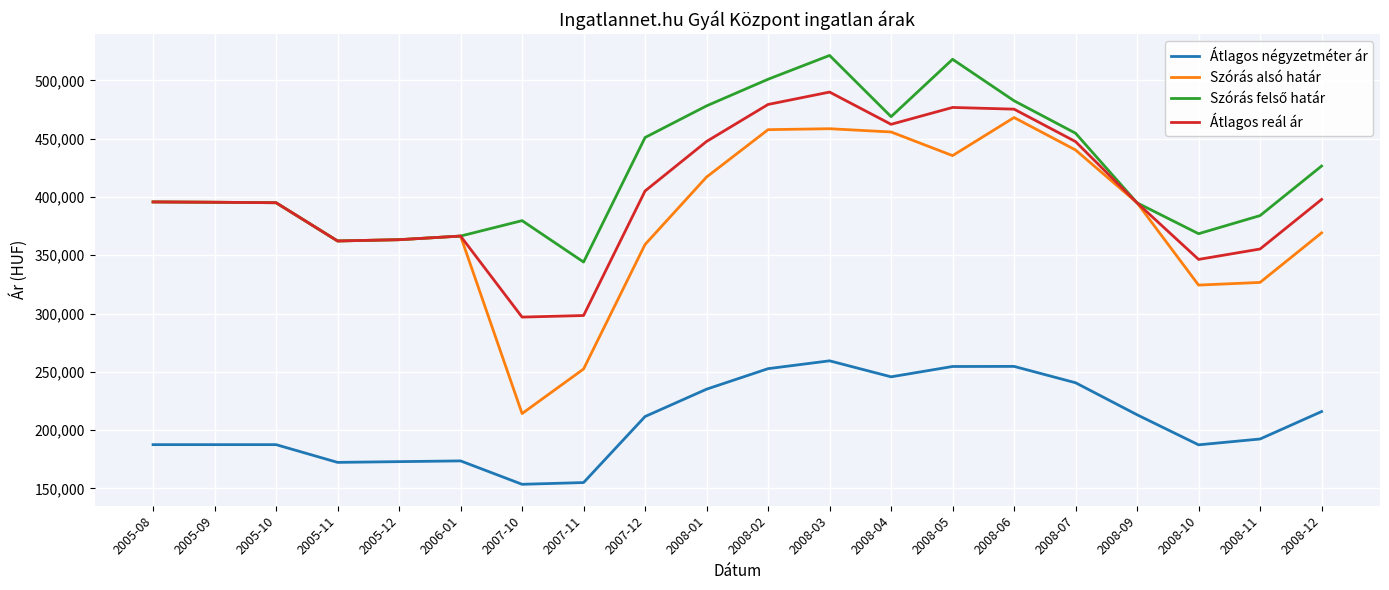

Count the number of categories in the chart.

20